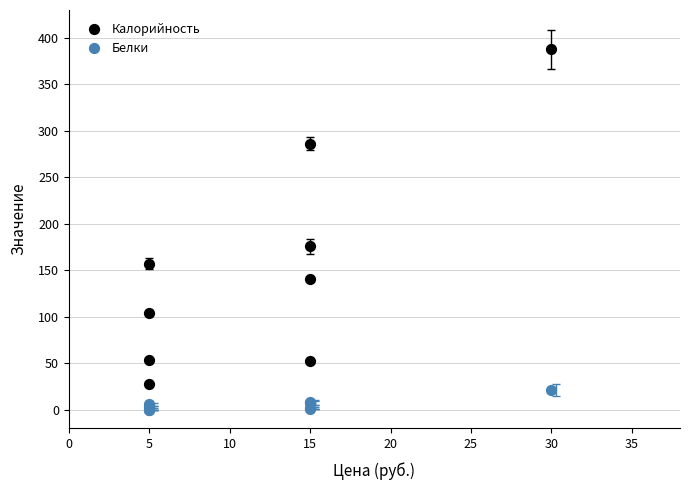

Which series contains the lowest Y value?

Белки